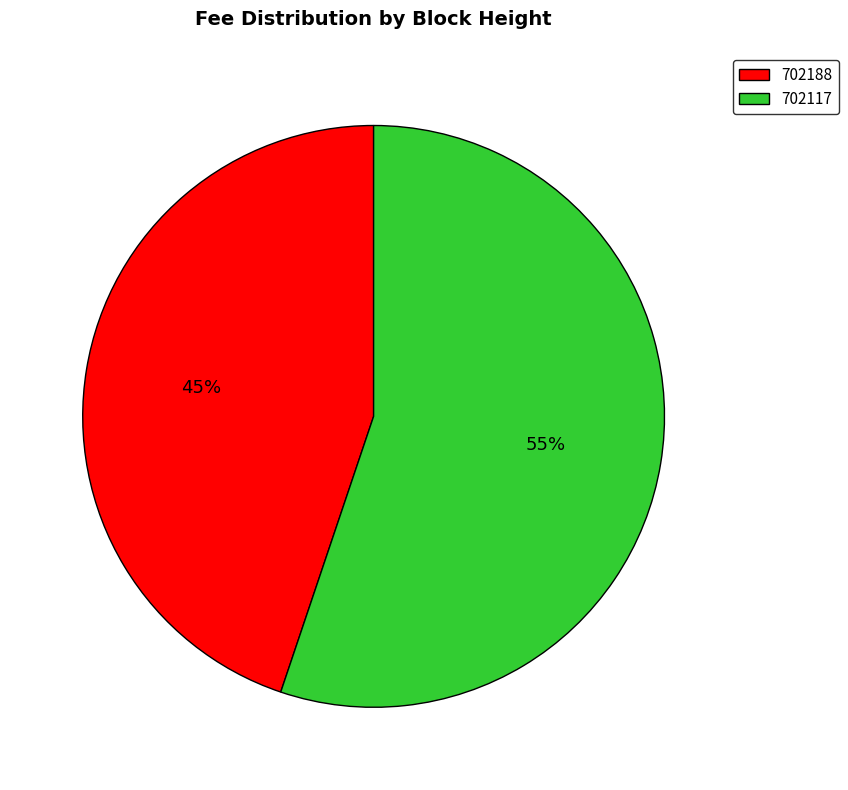

Count the number of slices in the pie.

2